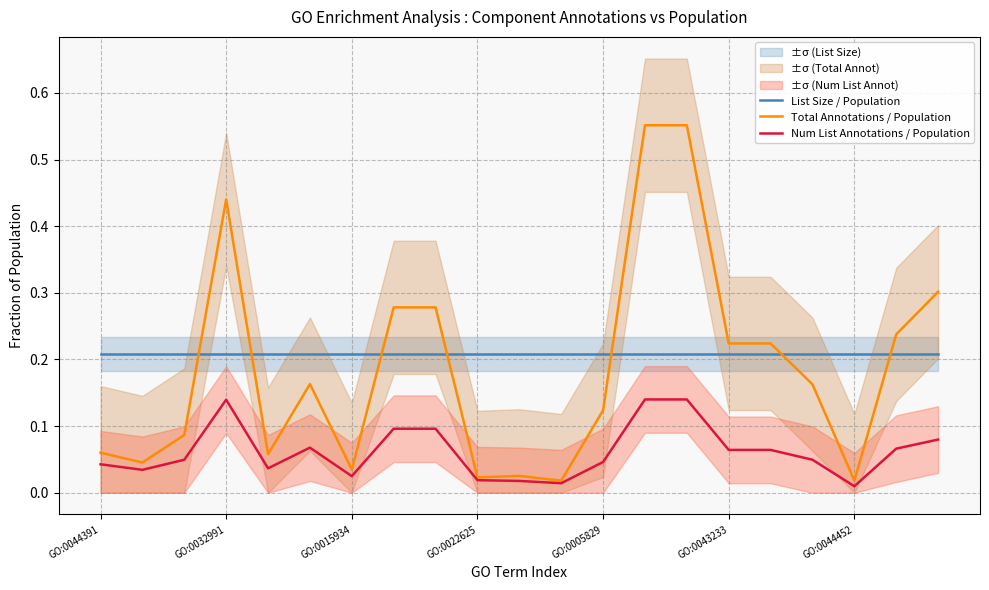

How many interior local peaks does the Num List Annotations / Population series have?

2